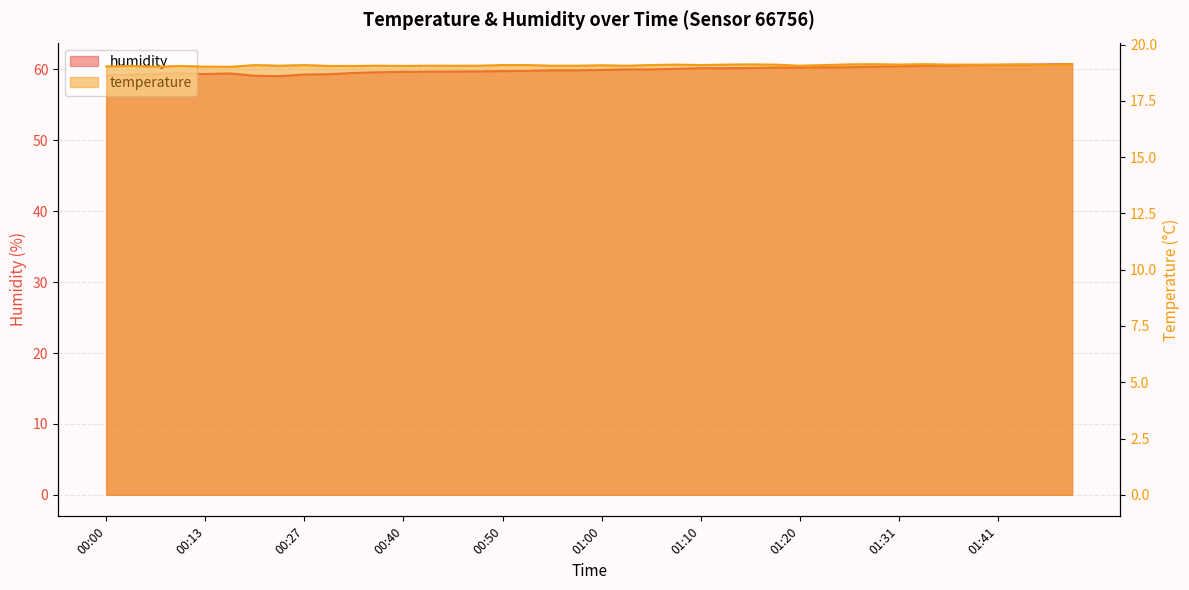

What position from the left is 01:33?

34